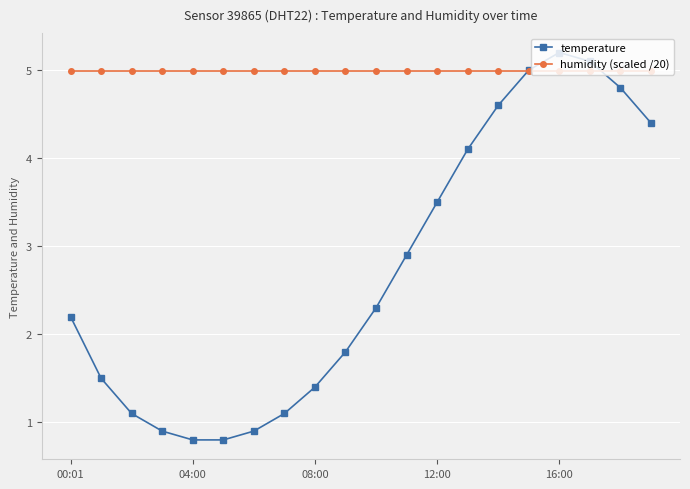

True or false: humidity (scaled /20) and temperature intersect in this chart.

True